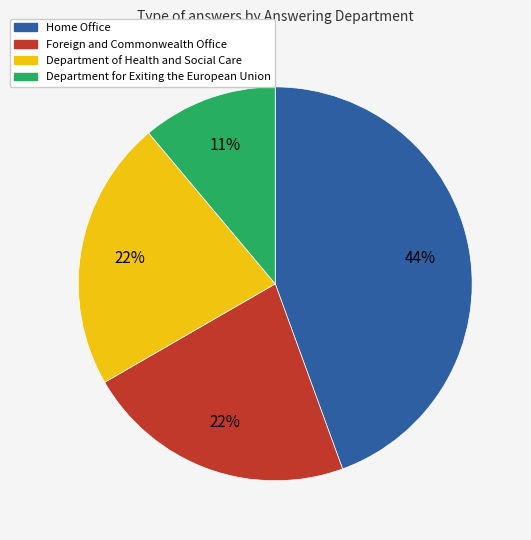

Is it true that Department of Health and Social Care is 22% of the pie?

True